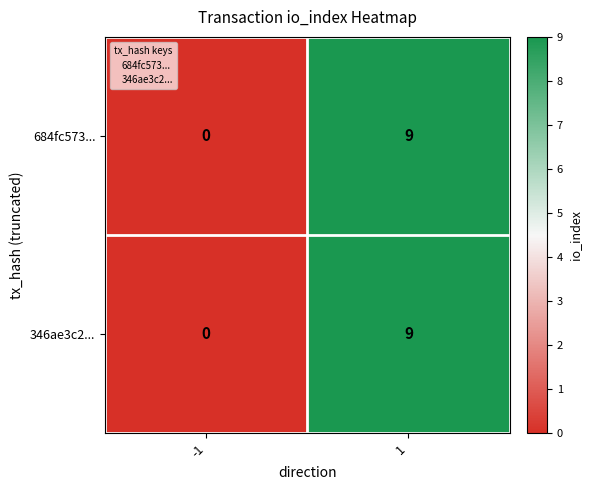

True or false: 346ae3c2... has a value of -4 at -1.

False